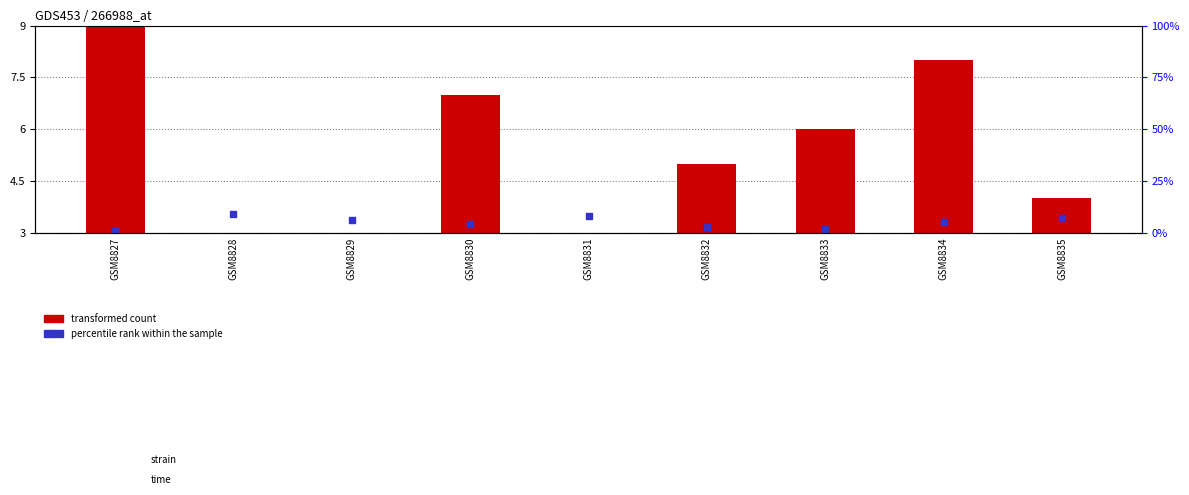

At which category is the sum across all series the highest?

GSM8827